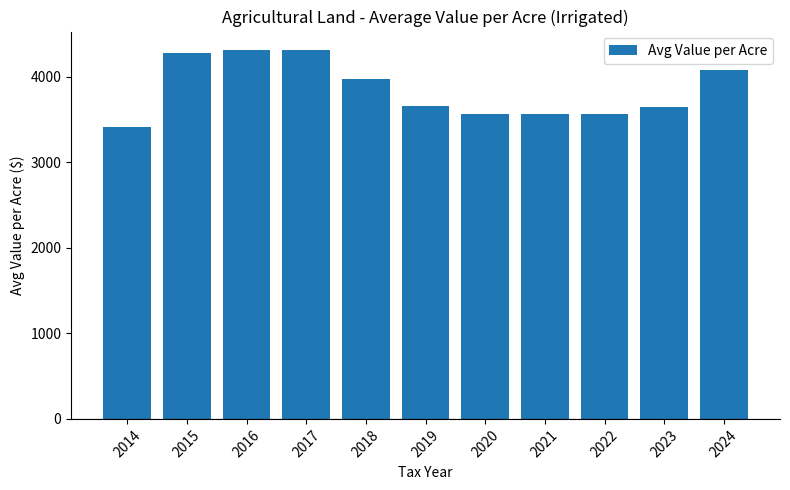

What value does the data have at 2018?

3967.6